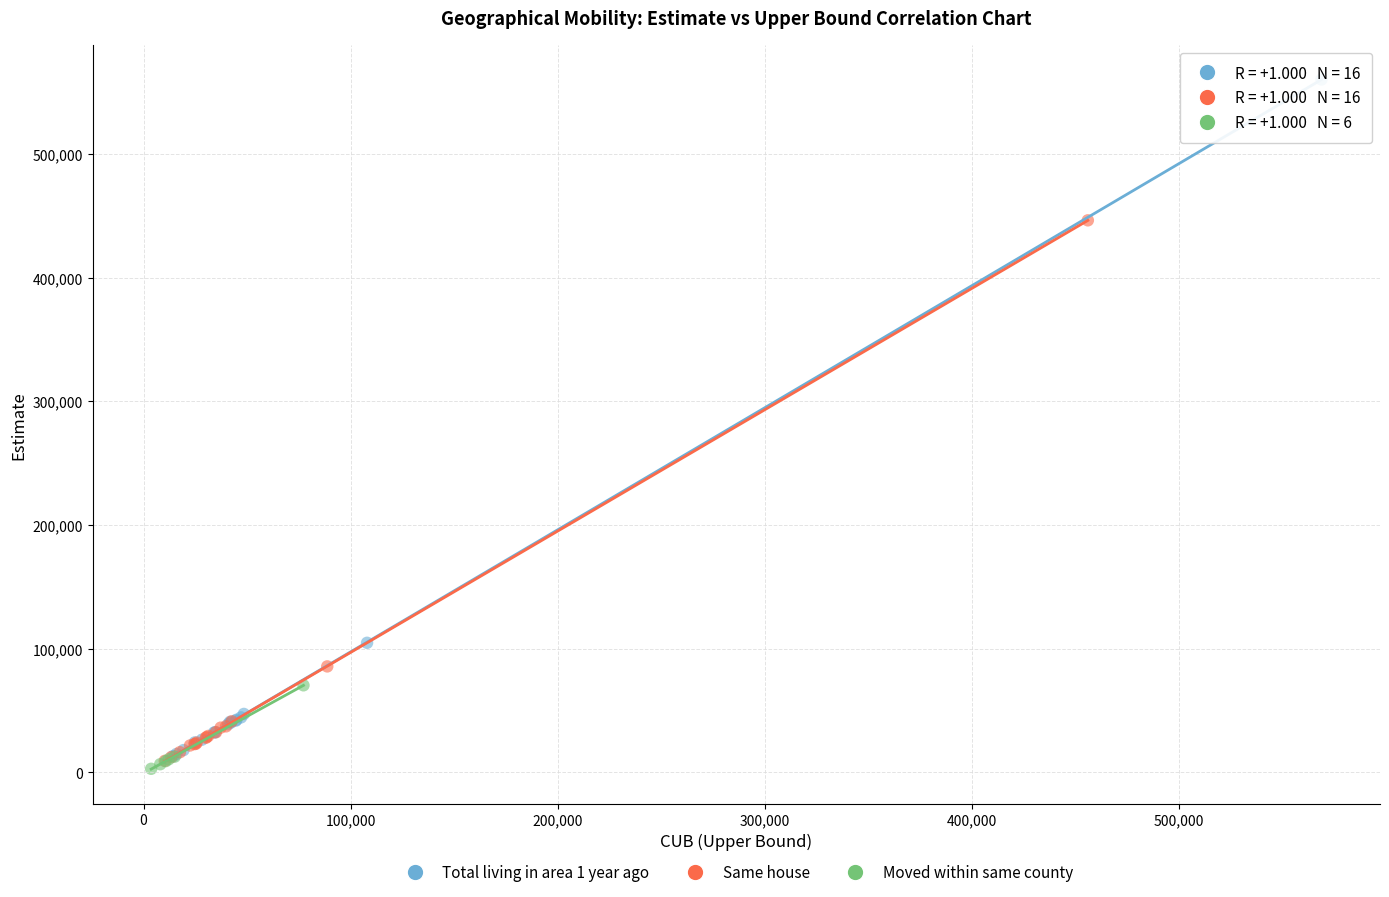

Which series has the largest Y range (max minus min)?

Total living in area 1 year ago